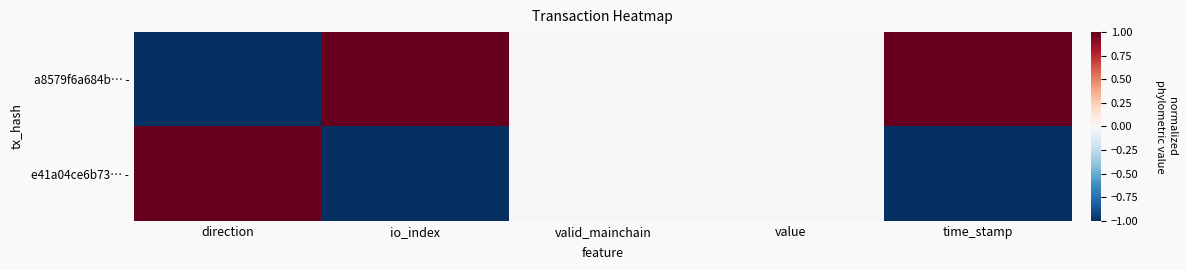

Reading left to right, transcribe all the data shown in this chart.

a8579f6a684b… -: direction=-1	io_index=1	valid_mainchain=0	value=0	time_stamp=1
e41a04ce6b73… -: direction=1	io_index=-1	valid_mainchain=0	value=0	time_stamp=-1